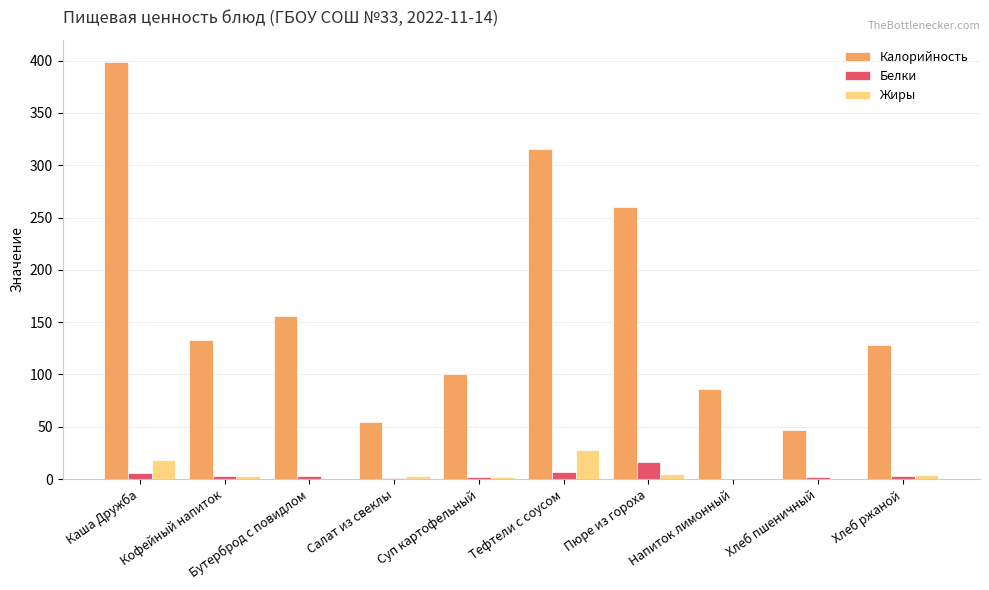

Is the value of Жиры at Салат из свеклы greater than the value of Калорийность at Бутерброд с повидлом?

No